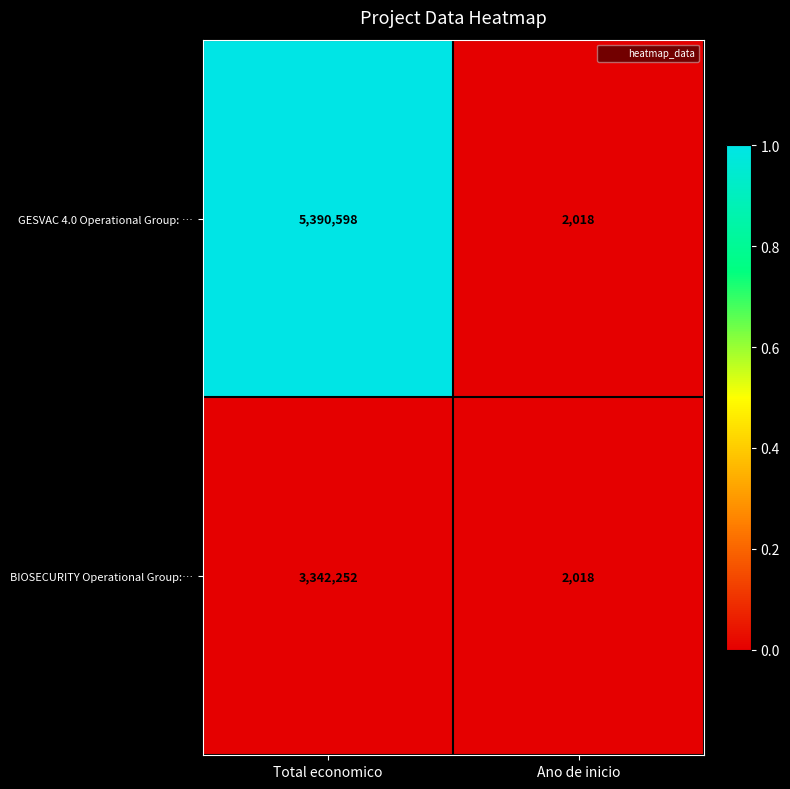

The value of BIOSECURITY Operational Group:… at Total economico is 5468165. True or false?

False